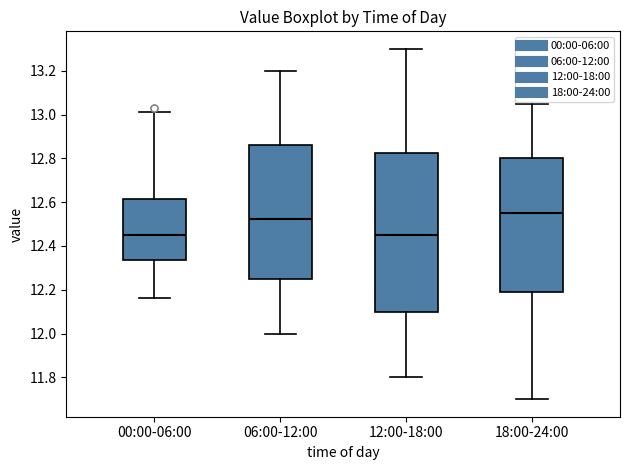

Where does the lower whisker of the box for 00:00-06:00 end on the y-axis? The values are not printed on the chart, so give them approximately, as read against the axis.

12.16